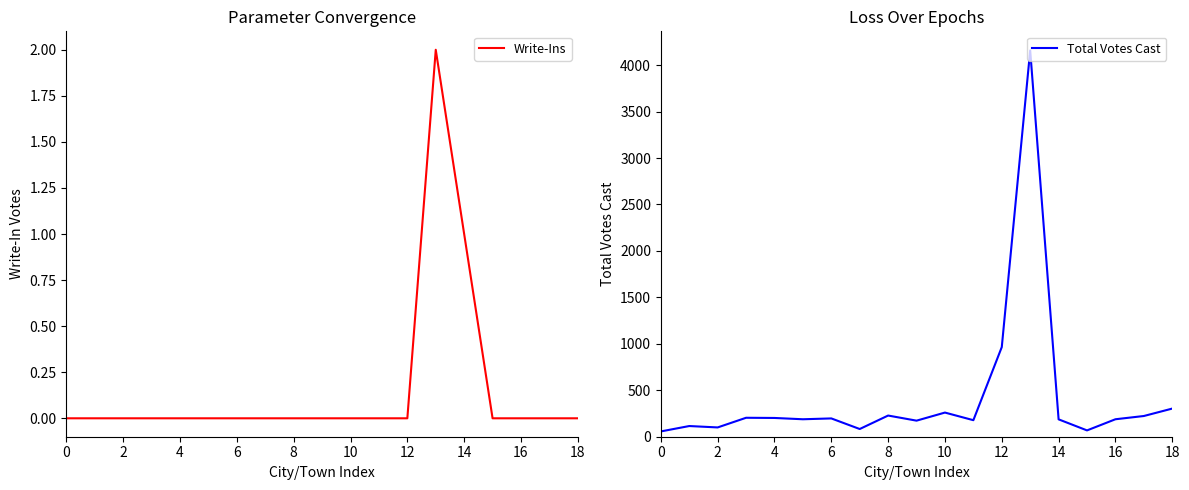

Read the Total Votes Cast value at 6, to the nearest 10.

200